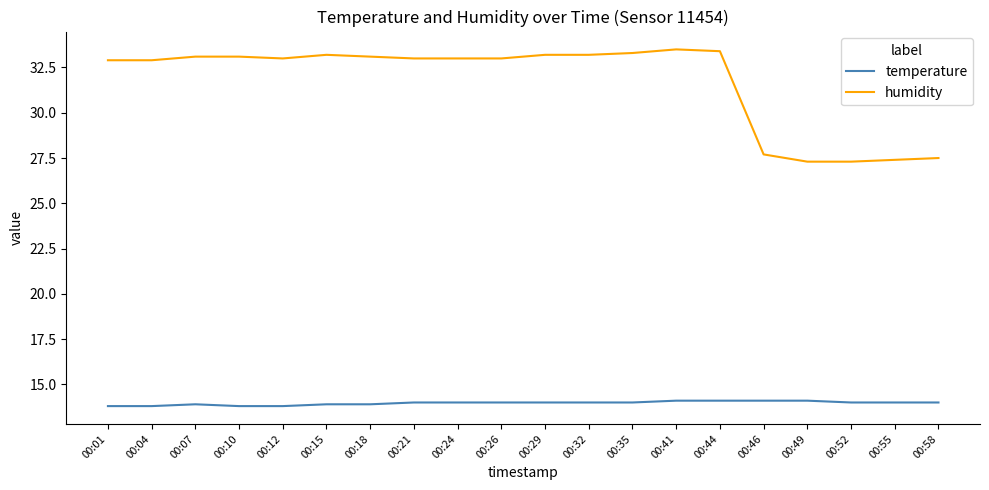

Which series has the largest range (max minus min)?

humidity